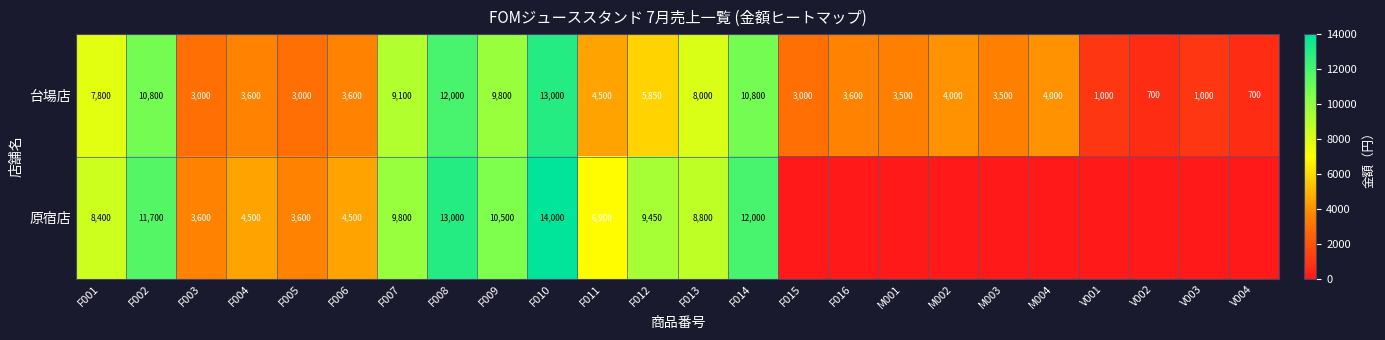

At F014, list the series in order from largest to smallest.

原宿店, 台場店